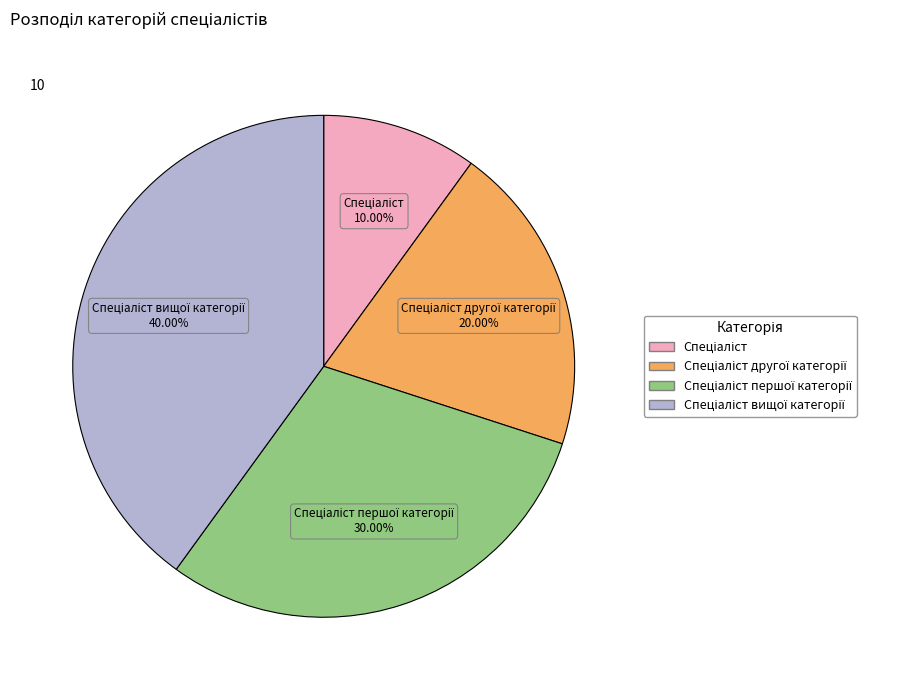

Does any single category account for the majority?

No